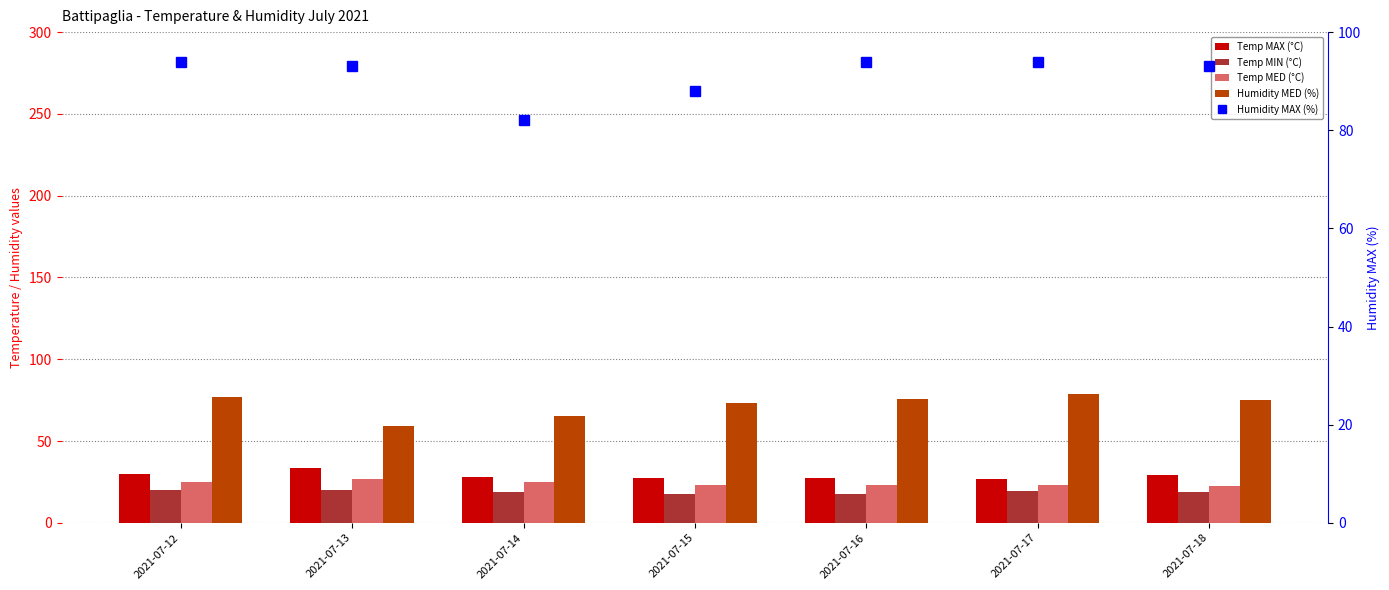

Between 2021-07-13 and 2021-07-16, which is larger?

2021-07-13